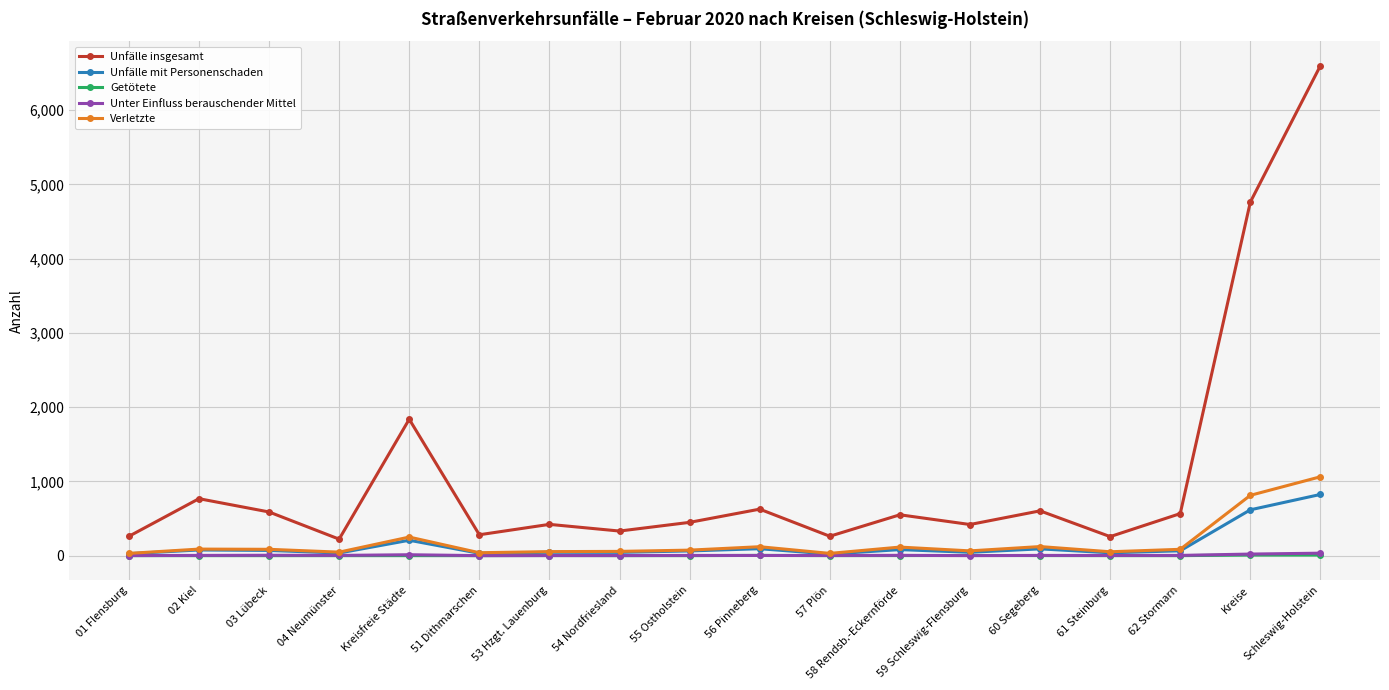

What is the difference between the Getötete values at 62 Stormarn and 58 Rendsb.-Eckernförde?

1